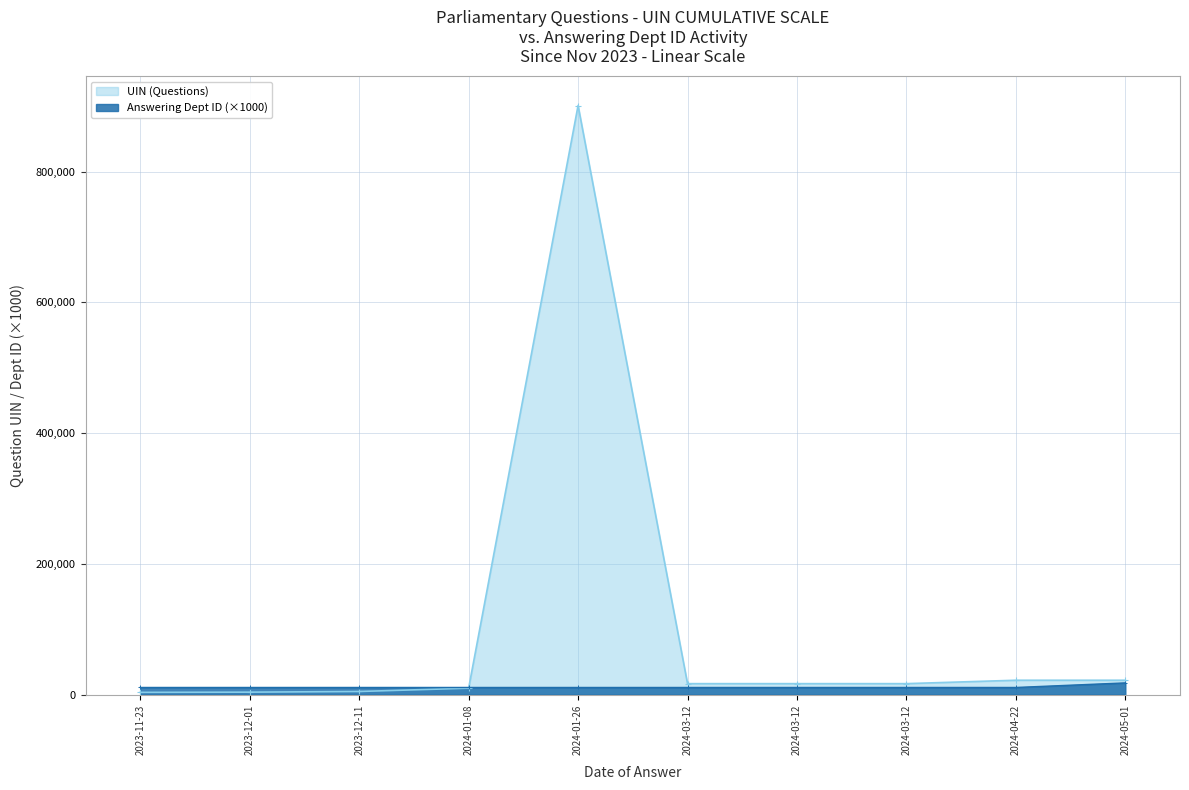

Which series has the widest spread of values?

UIN (Questions)